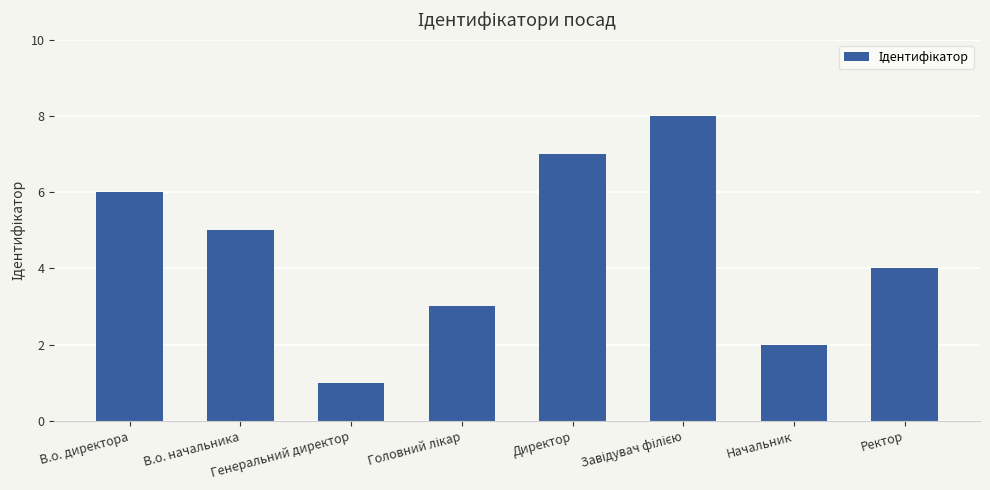

How many values are between 3 and 7?

5